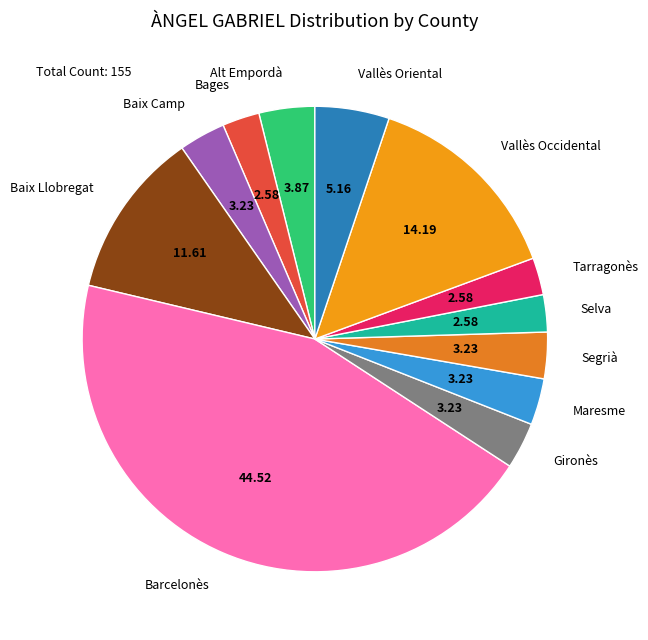

Do Baix Llobregat and Vallès Occidental together represent more than half of the pie?

No